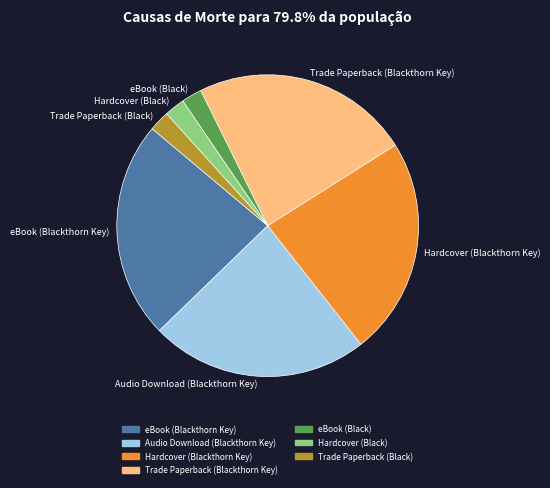

Is the sum of eBook (Blackthorn Key) and Hardcover (Black) greater than half?

No